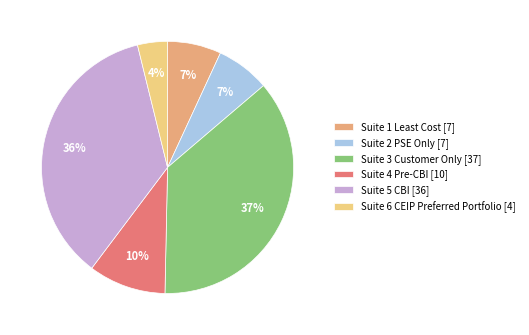

What percentage is the Suite 3 Customer Only slice, to the nearest percent?

37%